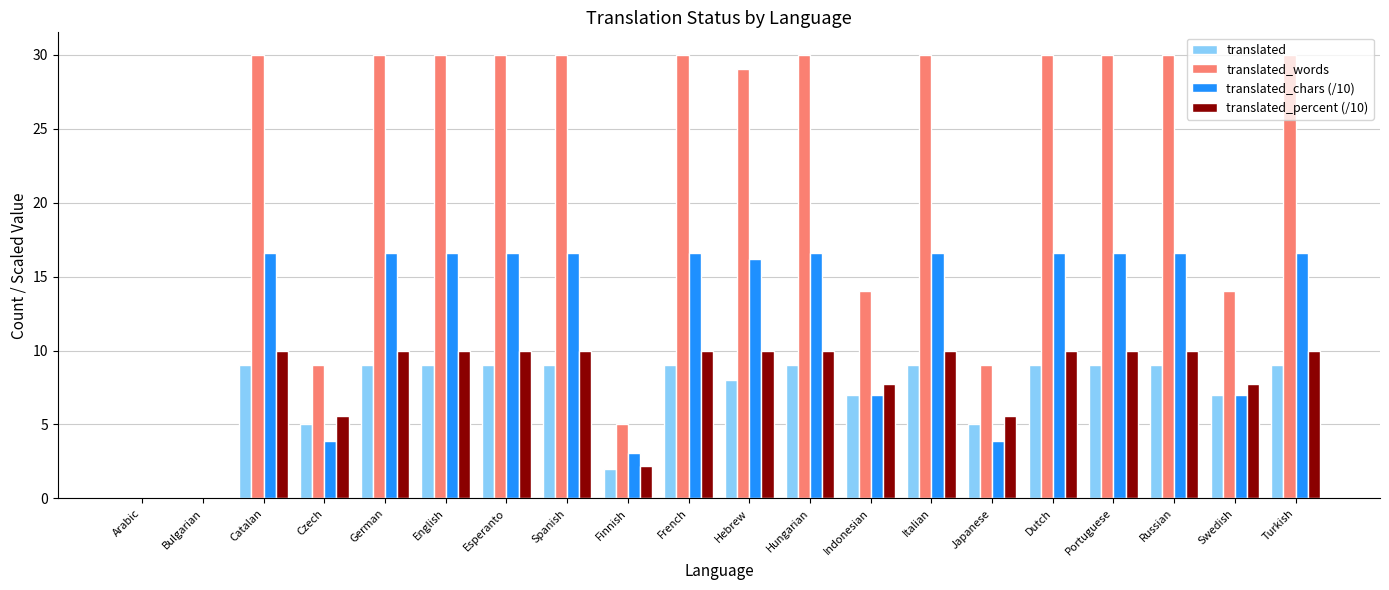

True or false: translated has a value of 12.8 at Dutch.

False